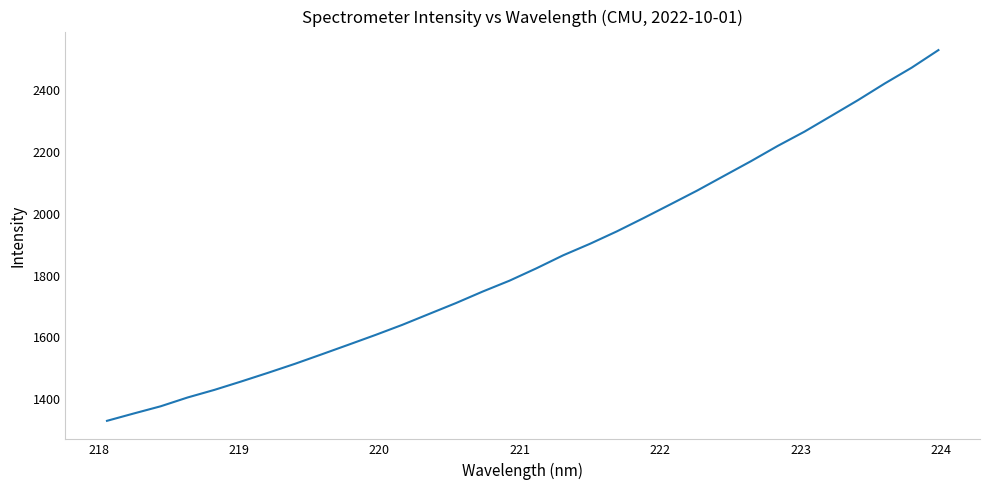

What is the greatest value displayed?

2528.6